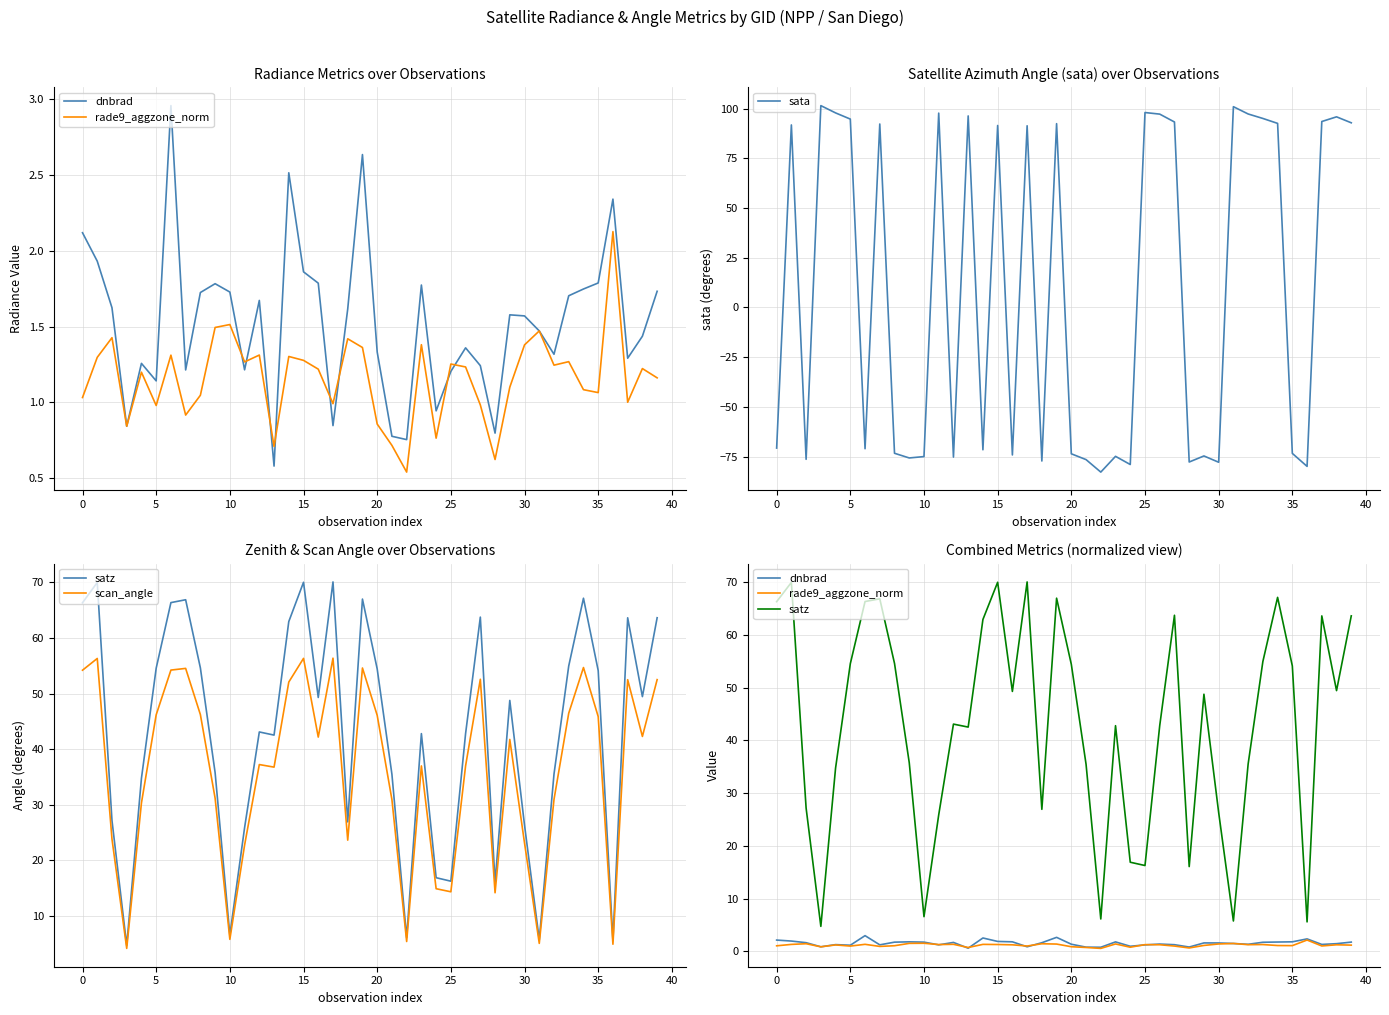

Reading left to right, what are all the values shown in this chart?

dnbrad: 2.1	1.9	1.6	0.8	1.3	1.1	3.0	1.2	1.7	1.8	1.7	1.2	1.7	0.6	2.5	1.9	1.8	0.8	1.6	2.6	1.3	0.8	0.8	1.8	0.9	1.2	1.4	1.2	0.8	1.6	1.6	1.5	1.3	1.7	1.7	1.8	2.3	1.3	1.4	1.7
rade9_aggzone_norm: 1.0	1.3	1.4	0.8	1.2	1.0	1.3	0.9	1.0	1.5	1.5	1.3	1.3	0.7	1.3	1.3	1.2	1.0	1.4	1.4	0.9	0.7	0.5	1.4	0.8	1.3	1.2	1.0	0.6	1.1	1.4	1.5	1.2	1.3	1.1	1.1	2.1	1.0	1.2	1.2
sata: -70.7	91.8	-76.4	101.5	97.8	94.7	-71.1	92.2	-73.3	-75.7	-75.0	97.7	-75.3	96.3	-71.6	91.5	-74.2	91.4	-77.2	92.4	-73.6	-76.5	-82.8	-74.9	-79.0	98.0	97.2	93.3	-77.7	-74.7	-77.9	100.9	97.3	95.0	92.5	-73.4	-79.9	93.5	95.8	92.8
satz: 66.3	70.0	27.2	4.7	34.8	54.6	66.3	66.9	54.6	35.8	6.6	25.9	43.1	42.5	62.9	70.0	49.3	70.1	26.9	67.0	54.4	35.5	6.1	42.8	16.9	16.3	42.8	63.7	16.1	48.8	26.3	5.7	35.5	55.0	67.1	54.1	5.6	63.6	49.4	63.6
scan_angle: 54.2	56.3	23.8	4.2	30.3	46.2	54.2	54.5	46.2	31.2	5.8	22.7	37.2	36.8	52.1	56.3	42.2	56.4	23.6	54.6	46.1	30.9	5.4	37.0	14.9	14.4	37.0	52.6	14.2	41.7	23.1	5.1	31.0	46.5	54.7	45.9	4.9	52.5	42.3	52.5